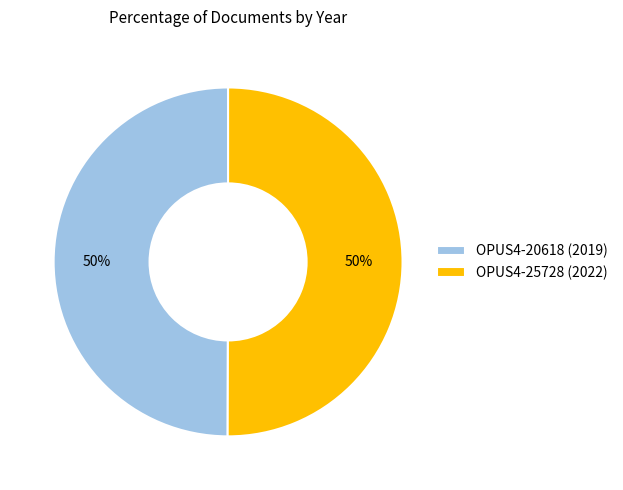

What is the ratio of the value at OPUS4-20618 (2019) to the value at OPUS4-25728 (2022)?

1.0